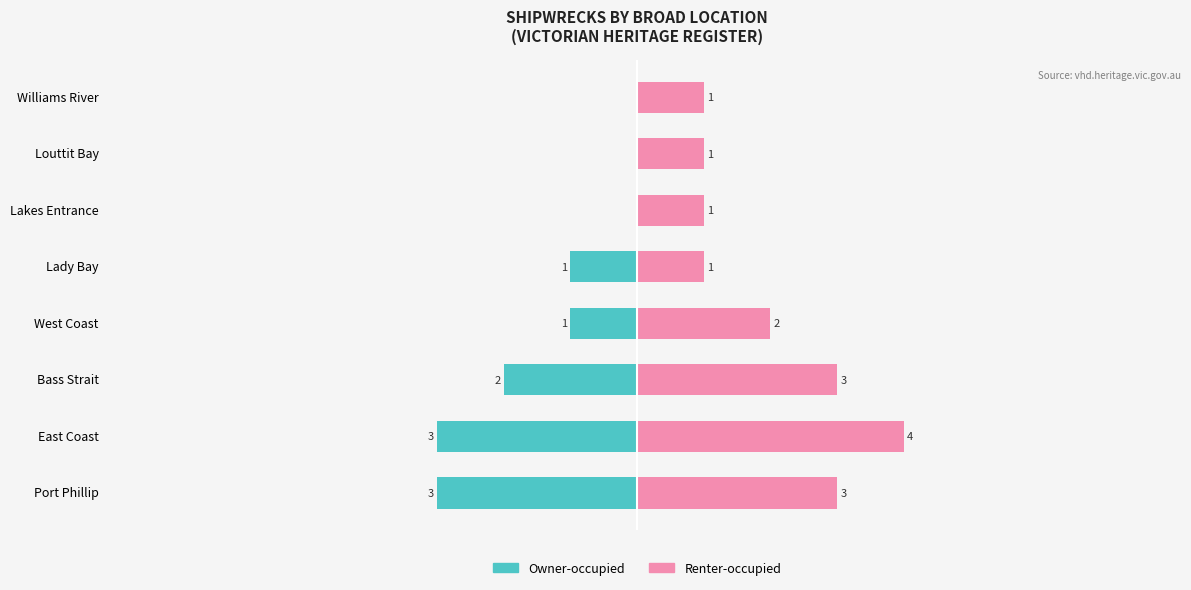

How many data points in Owner-occupied are above -1?

3